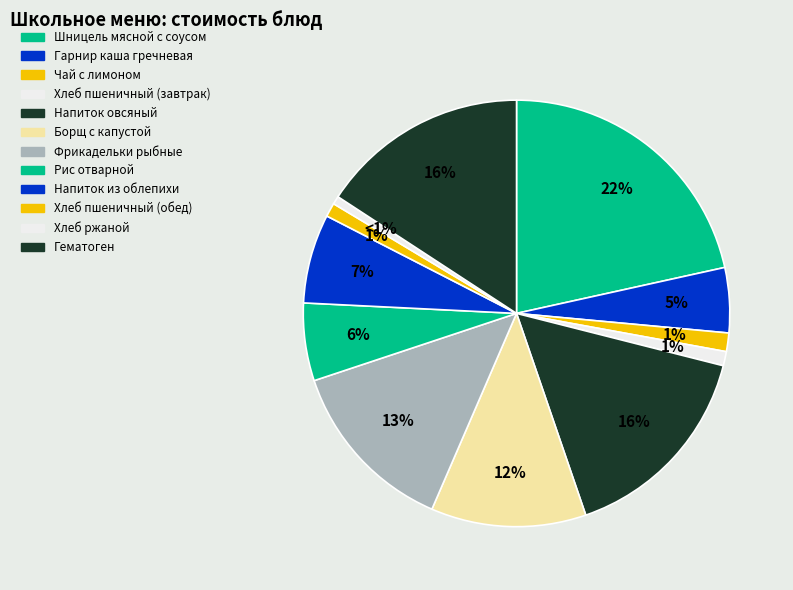

Does Напиток овсяный represent more than half of the total?

No